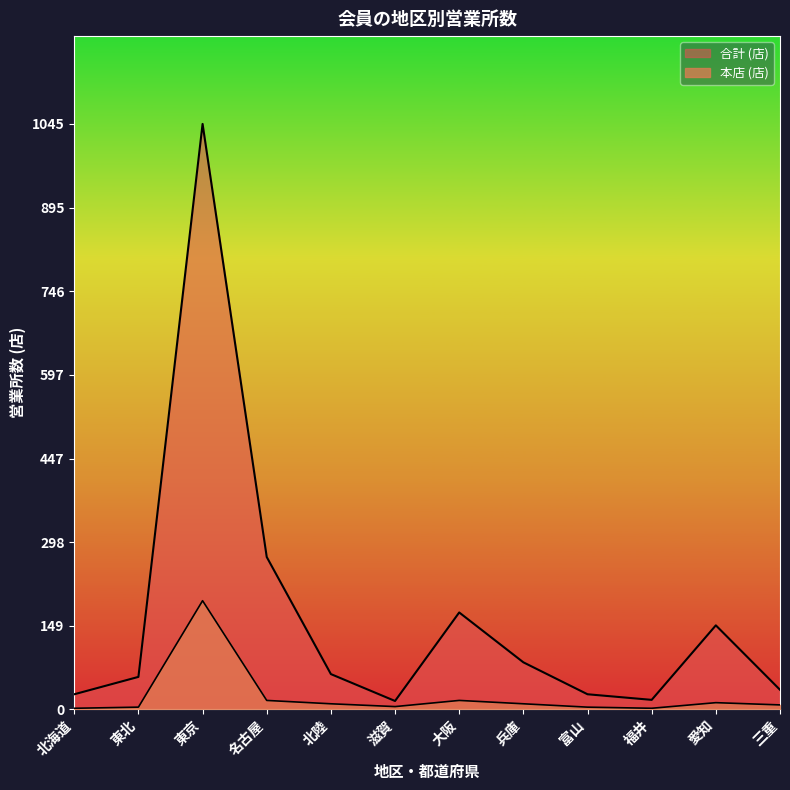

Reading left to right, extract all data points from this chart.

本店 (店): 2	4	194	16	10	5	16	10	4	2	12	8
合計 (店): 27	58	1045	272	63	15	173	84	27	17	150	35